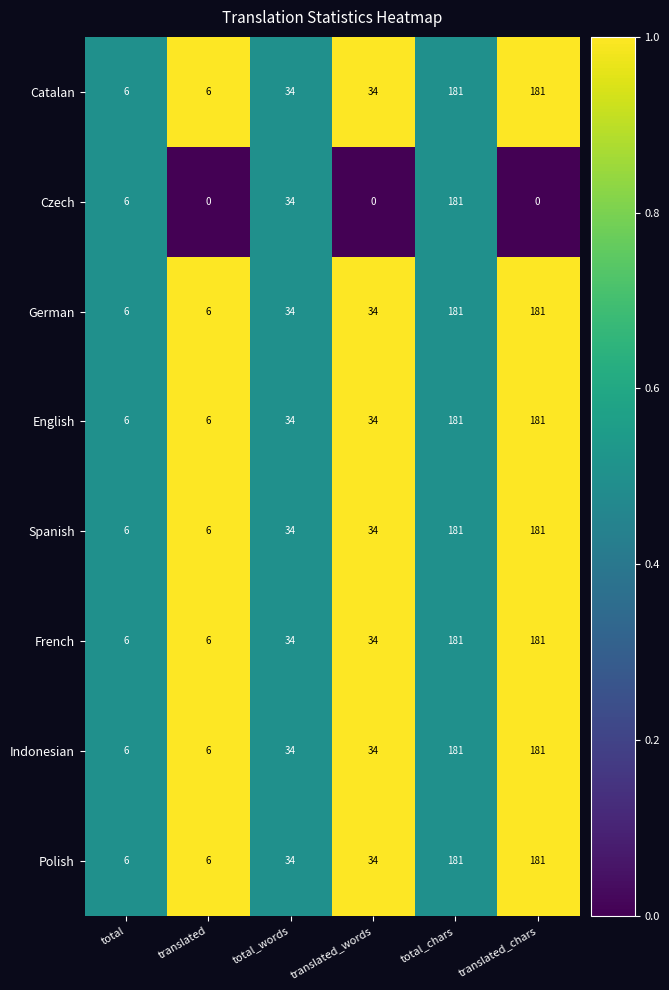

Where is Czech nearest to the value 90?

total_words